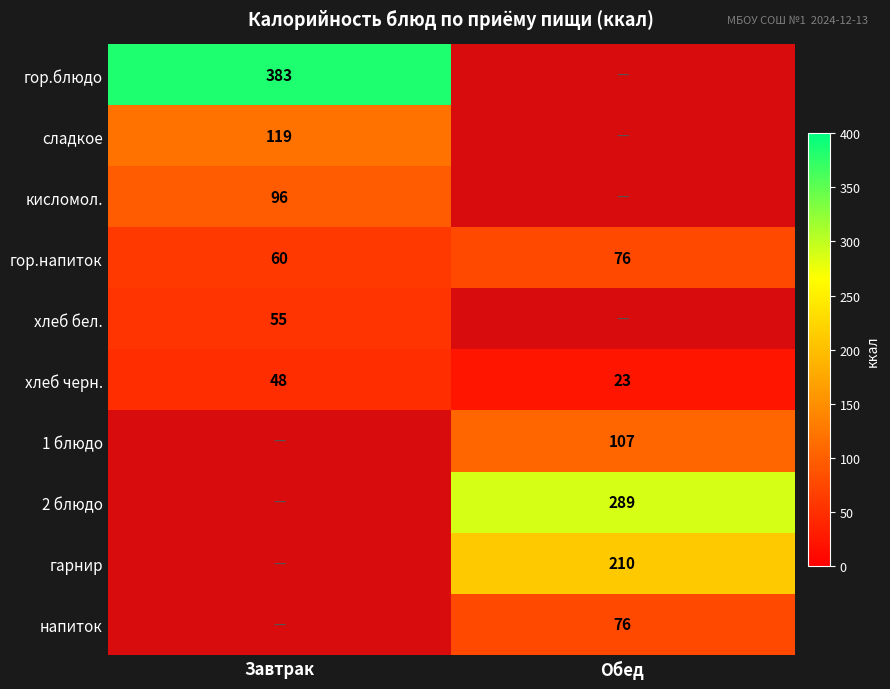

Is it true that сладкое equals 119 at Завтрак?

True